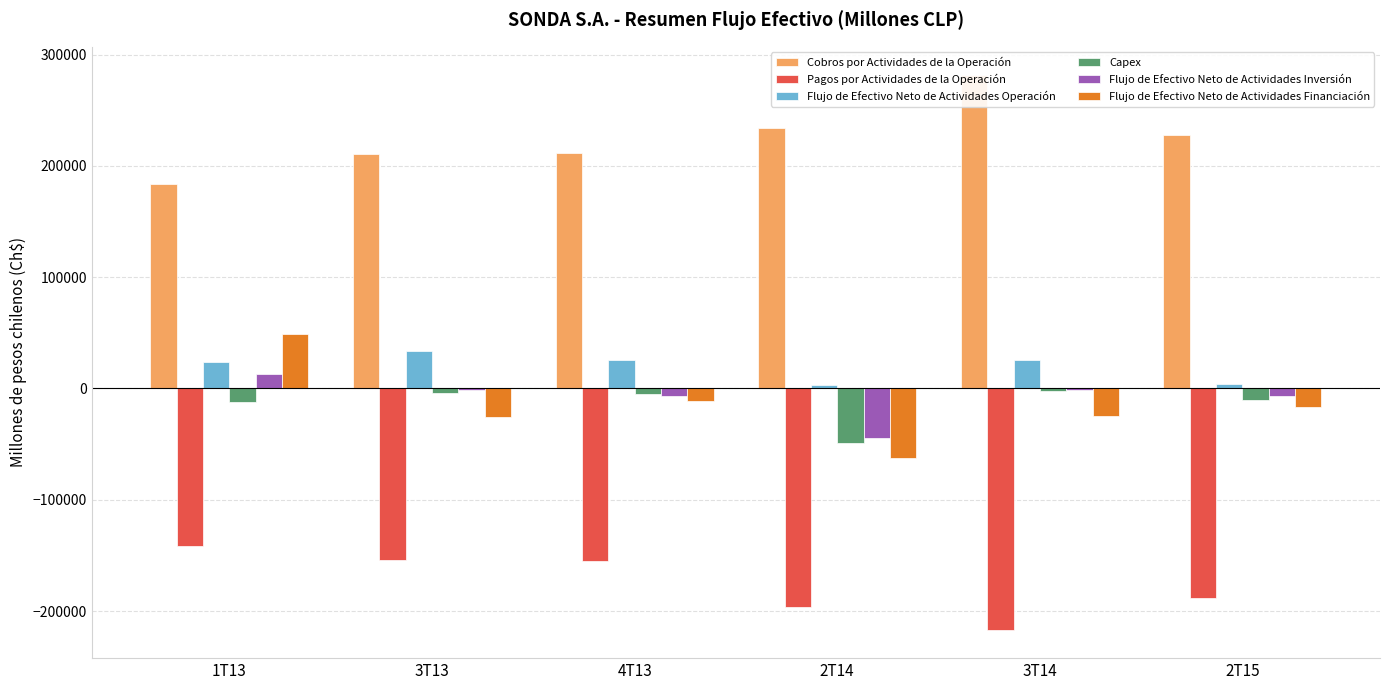

Count the number of data series in this chart.

6